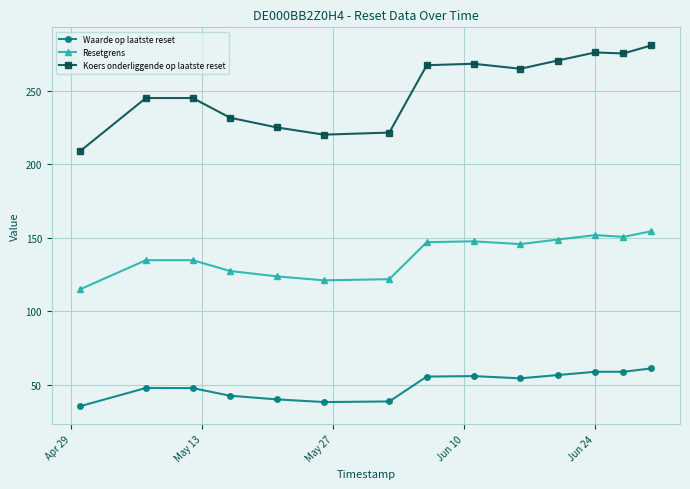

Which series has the largest total across all categories?

Koers onderliggende op laatste reset